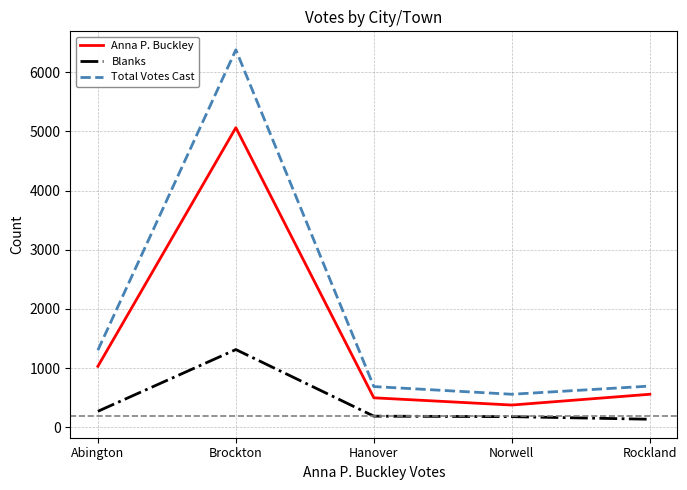

Rank the series by their maximum value, from lowest to highest.

Blanks, Anna P. Buckley, Total Votes Cast